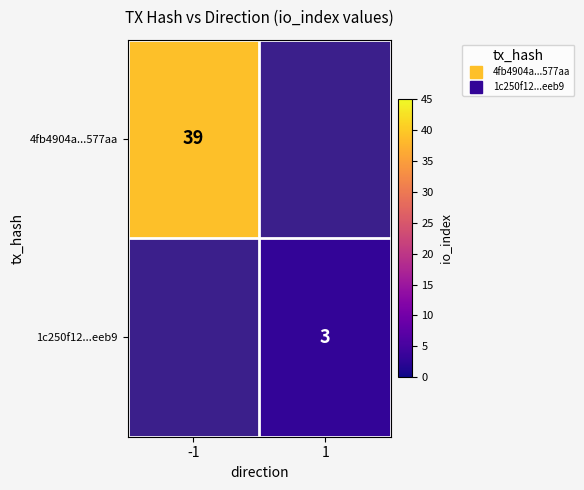

Count the number of categories in the chart.

2